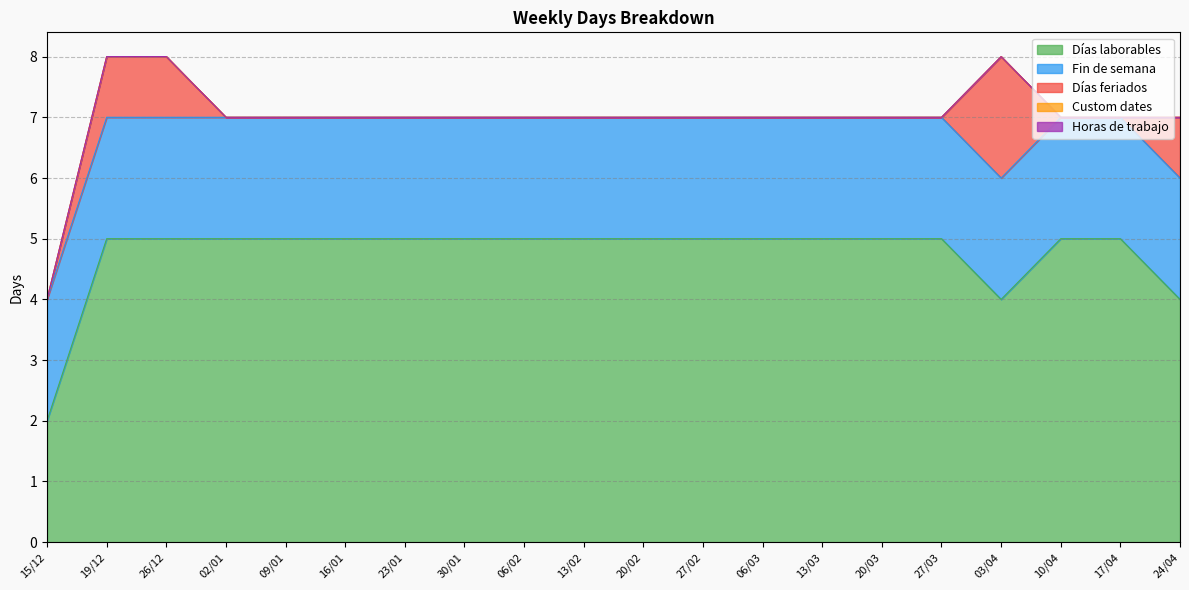

Rank the series by their maximum value, from highest to lowest.

Días laborables, Fin de semana, Días feriados, Custom dates, Horas de trabajo